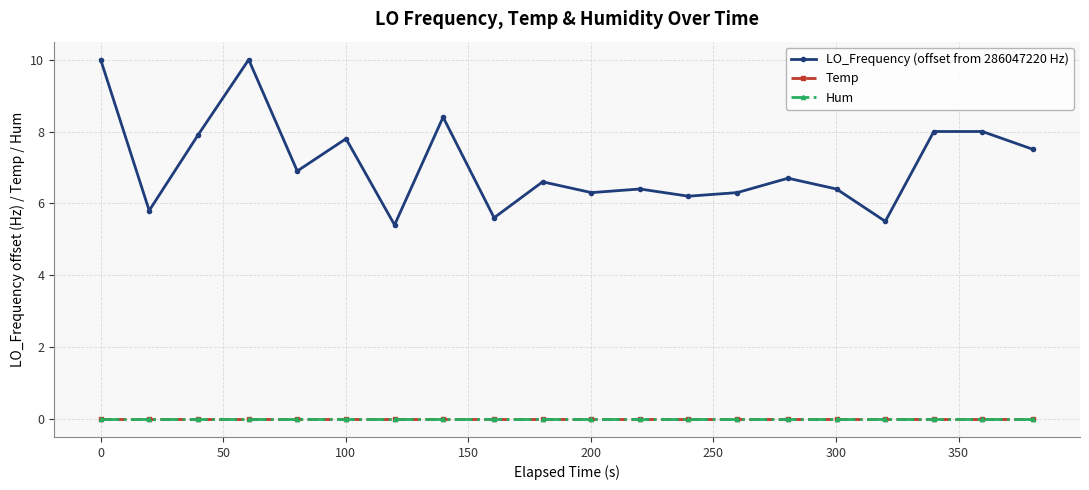

Is this an area chart (filled region under the line)?

No